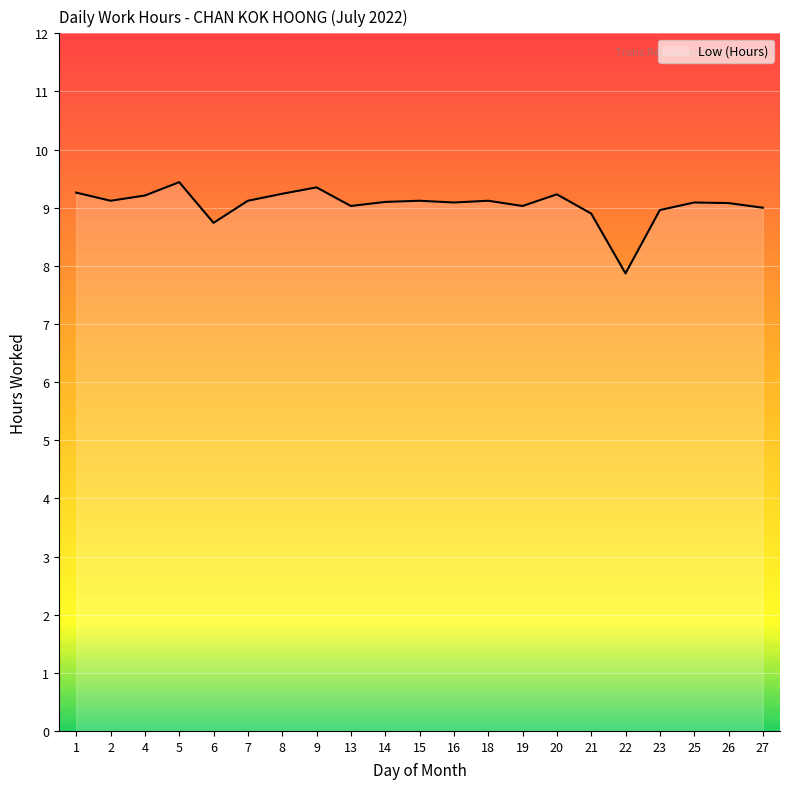

What is the difference between the maximum and minimum values?

1.6